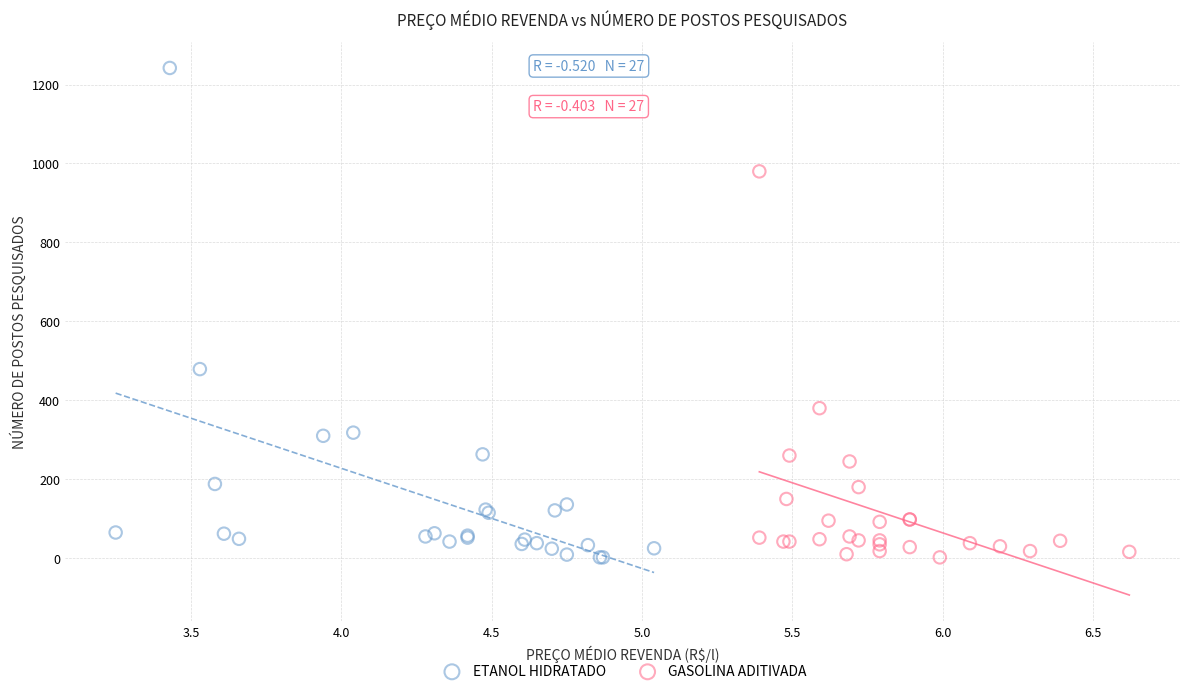

What are all the series names shown in the legend?

ETANOL HIDRATADO, GASOLINA ADITIVADA